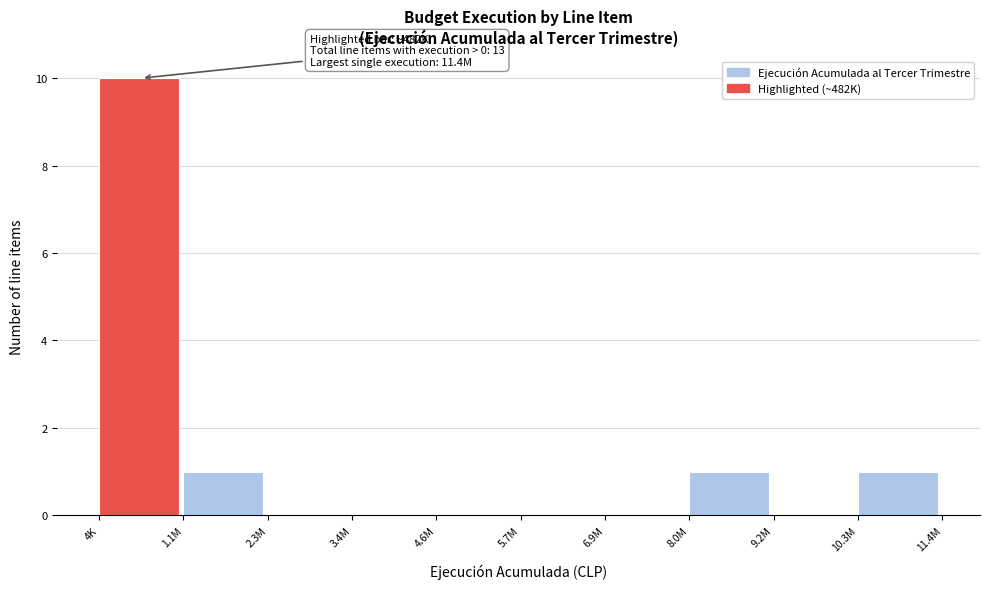

Reading left to right, list all the values displayed in this chart.

4K=10	1.1M=1	2.3M=0	3.4M=0	4.6M=0	5.7M=0	6.9M=0	8.0M=1	9.2M=0	10.3M=1